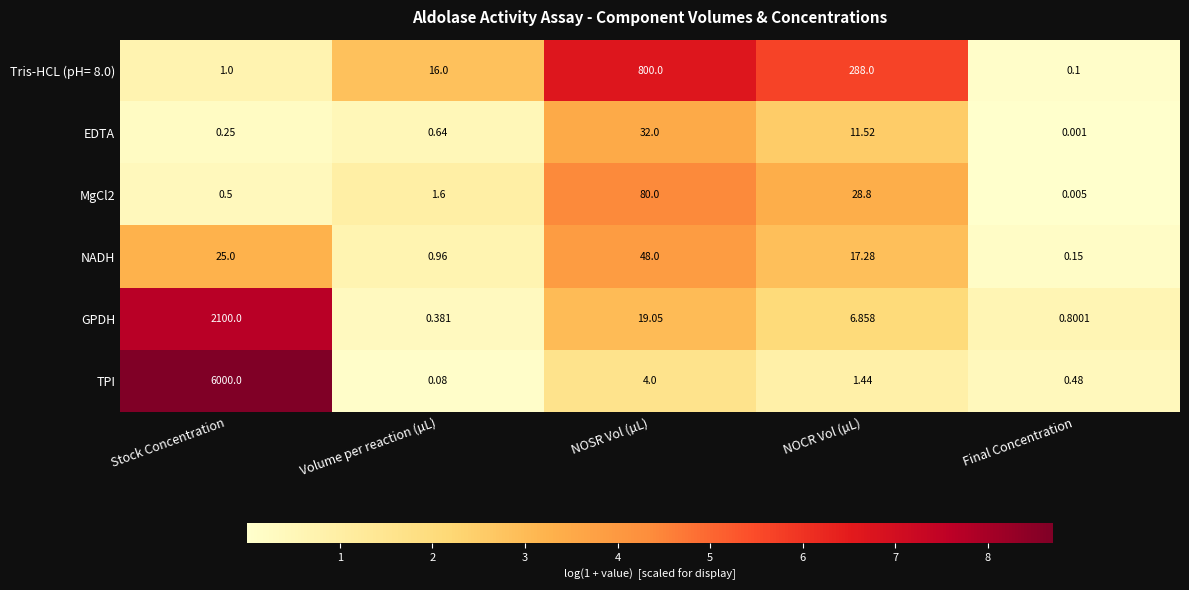

At which category is the sum across all series the highest?

Stock Concentration